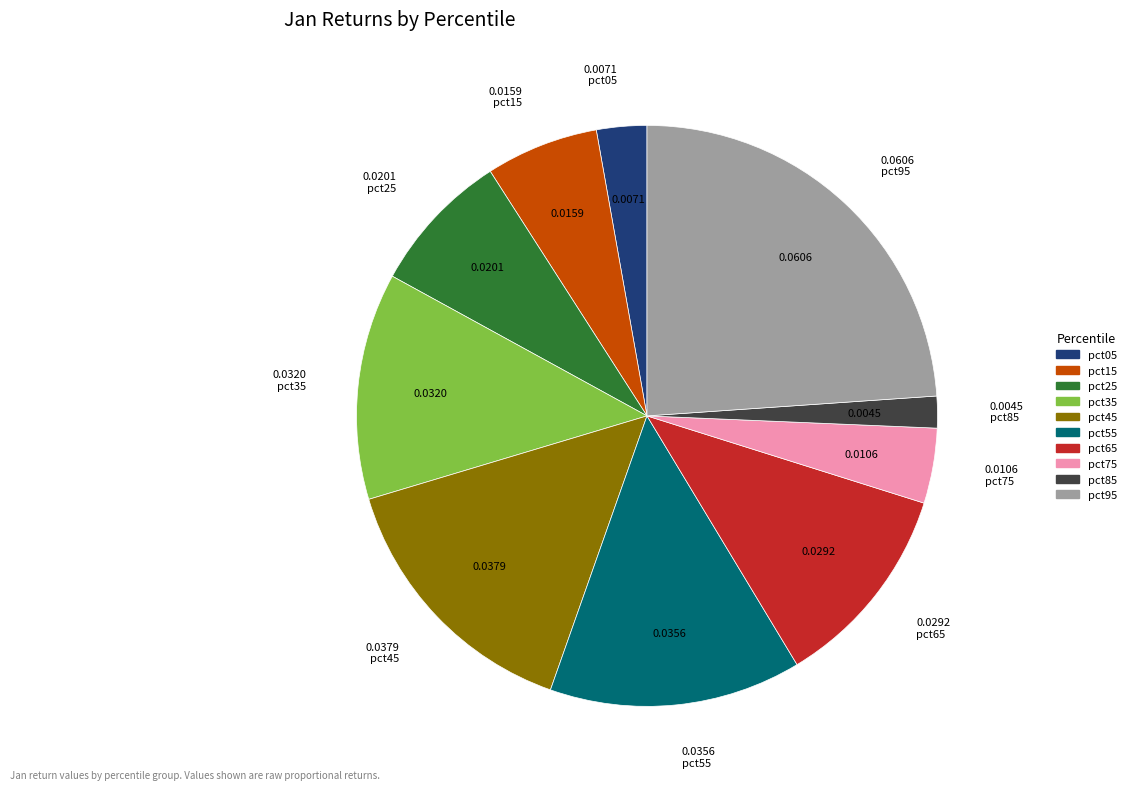

Rank the categories by value from lowest to highest.

pct85, pct05, pct75, pct15, pct25, pct65, pct35, pct55, pct45, pct95